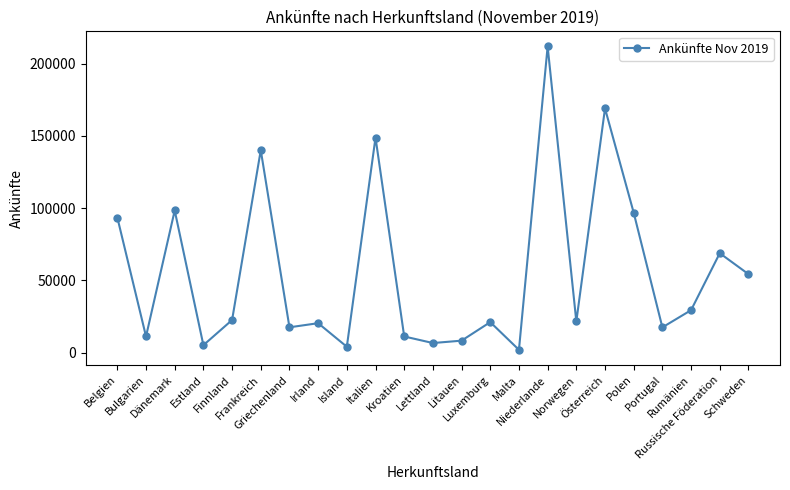

What is the average value?

55638